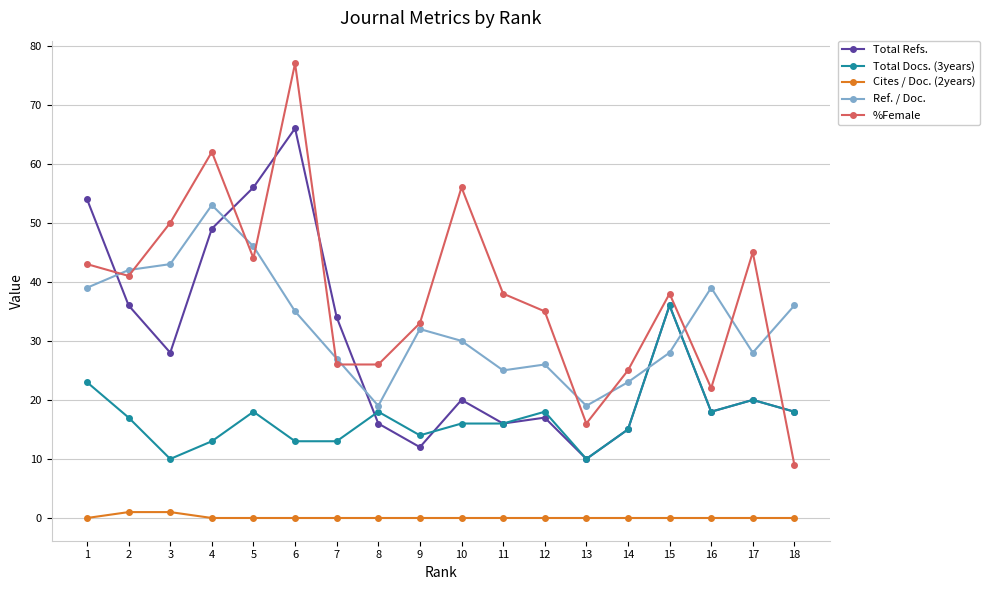

Which series changed the most between 10 and 16?

%Female